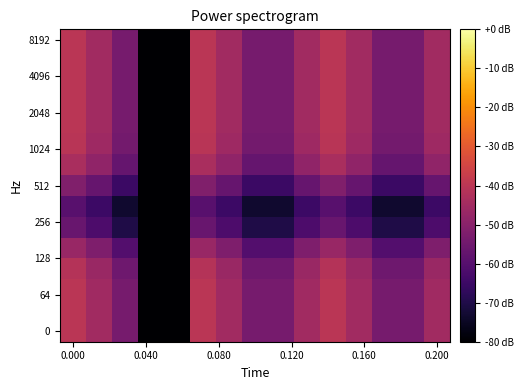

What is the greatest value displayed?

-40.0